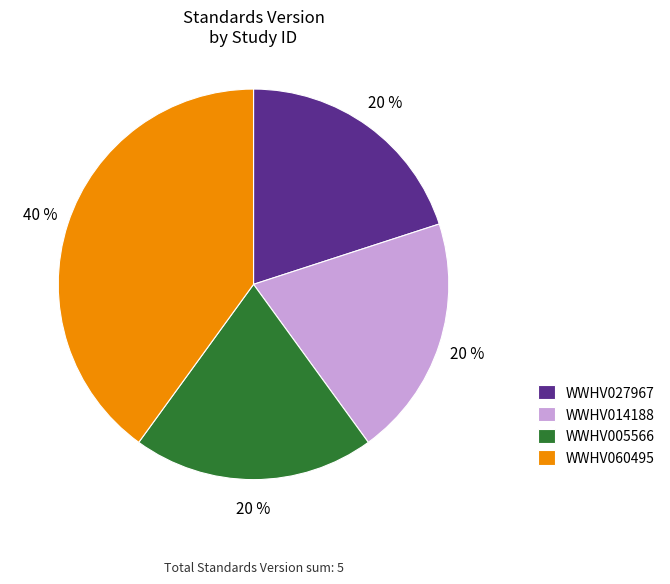

Does WWHV060495 account for over 50% of the chart?

No